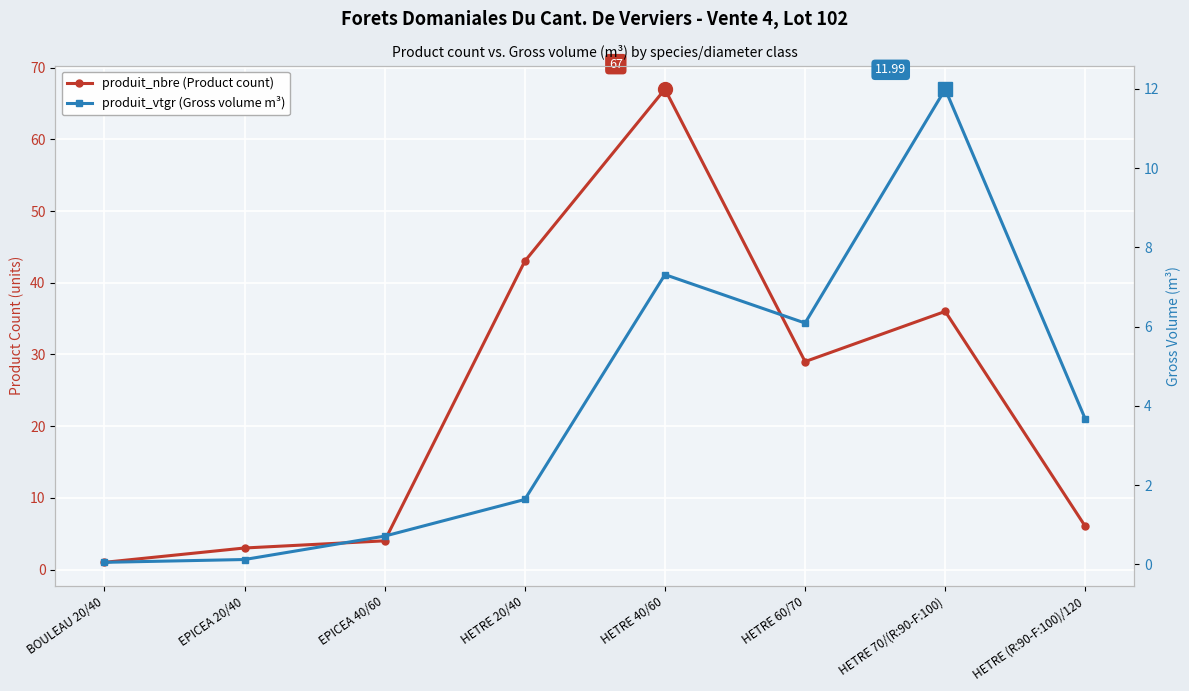

Rank the series by their maximum value, from highest to lowest.

produit_nbre (Product count), produit_vtgr (Gross volume m³)